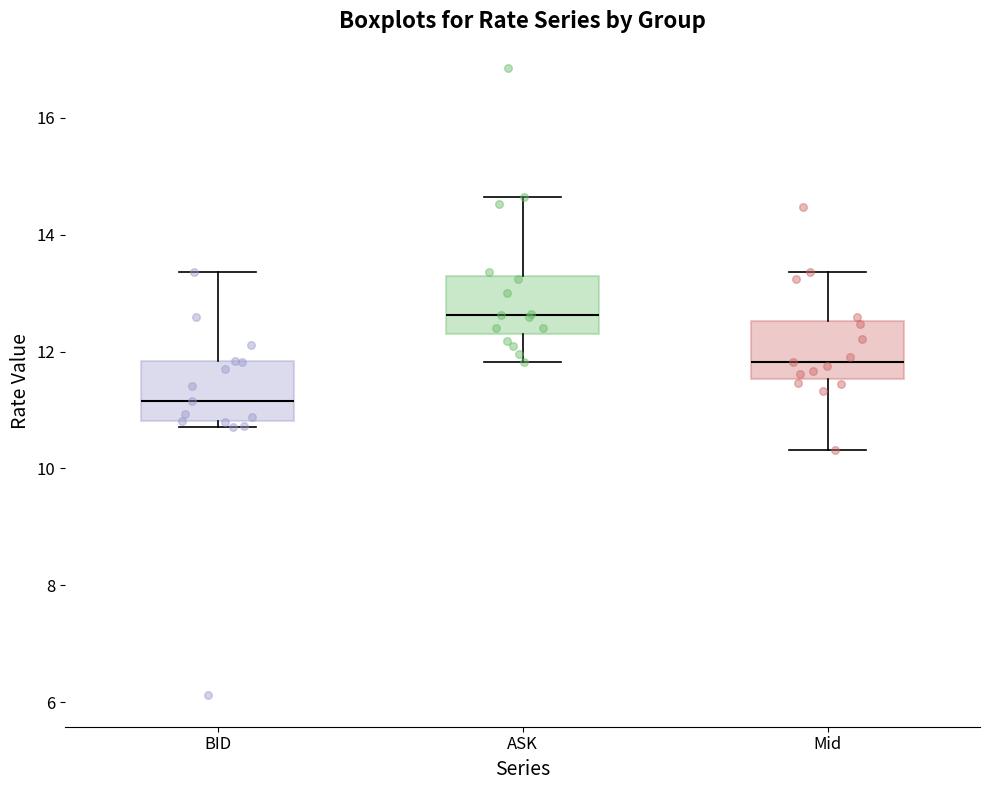

Reading left to right, transcribe this box plot: for each box, give where its median line is, the range the box spans, and where its two whiskers end, as read against the y-axis. The values are not printed on the chart, so give them approximately, as read against the axis.

BID: median 11.2, box 10.8 to 11.8, whiskers 10.8 (just below the box's lower edge) to 13.4
ASK: median 12.6, box 12.2 to 13.2, whiskers 11.8 to 14.6
Mid: median 11.8, box 11.6 to 12.6, whiskers 10.4 to 13.4